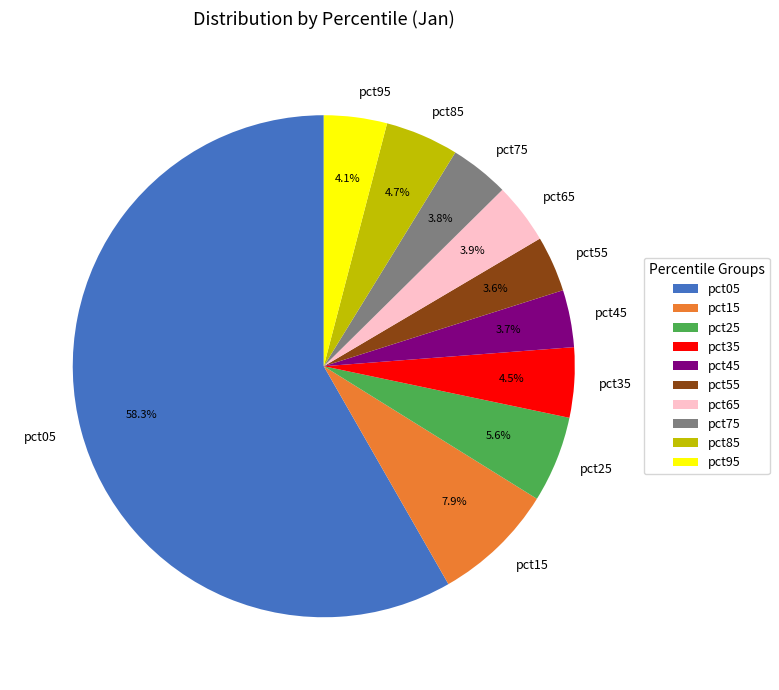

Does pct55 account for over 50% of the chart?

No